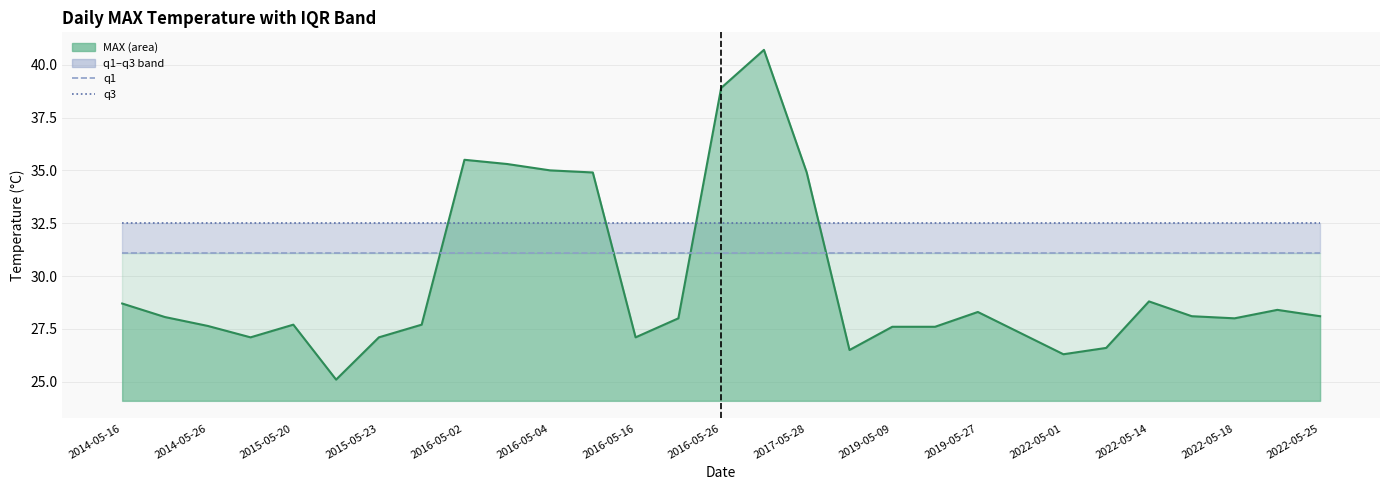

What is the average value of the q3 line series?

32.5